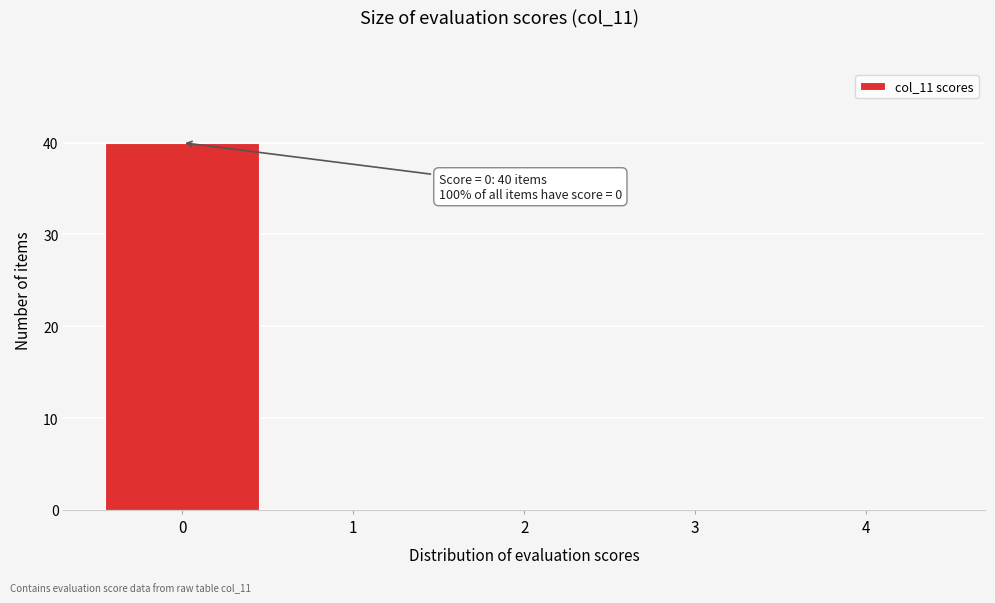

Over which range of the x-axis is the bar tallest?

-0.5 to 0.5